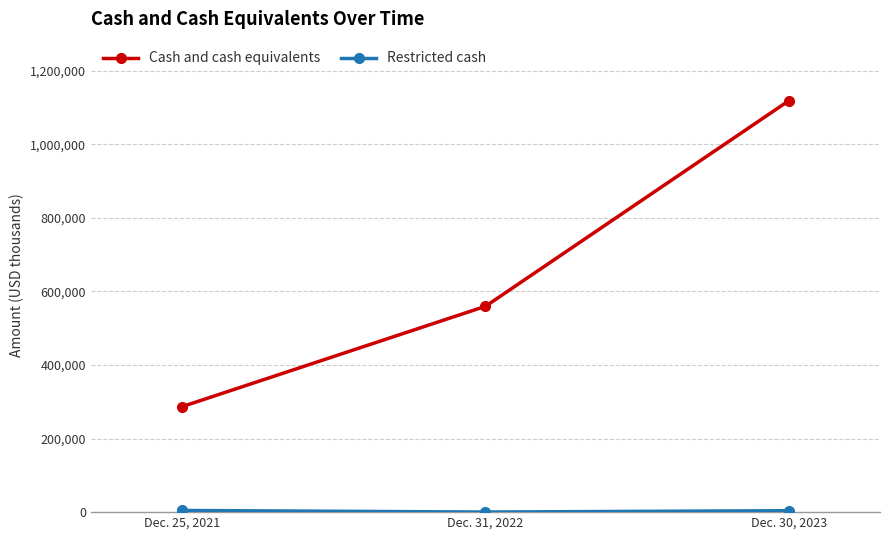

What is the label of the 3rd point from the left?

Dec. 30, 2023